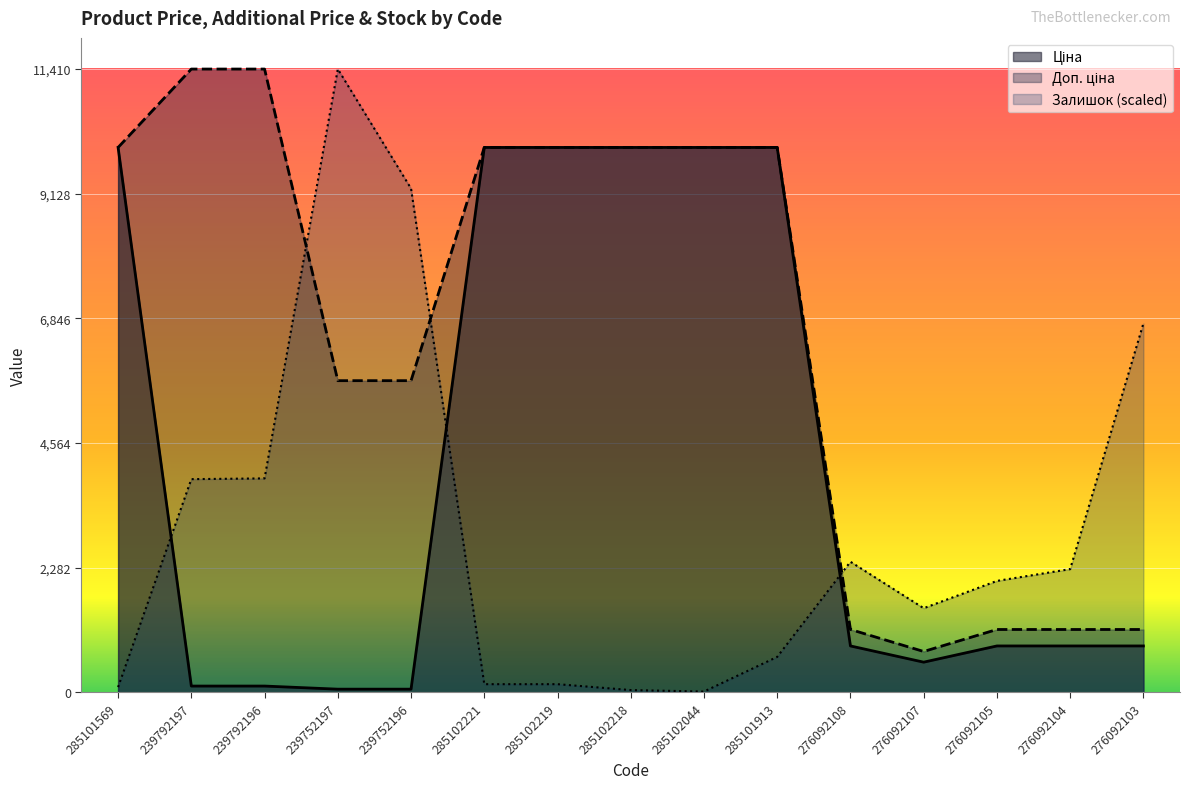

What is the approximate value of Доп. ціна at 276092103?

1149.7